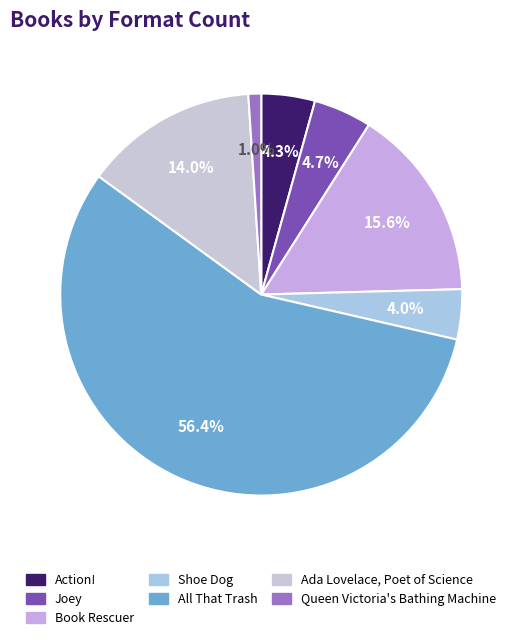

To the nearest percent, what is the difference between the Ada Lovelace, Poet of Science and All That Trash slice percentages?

42%